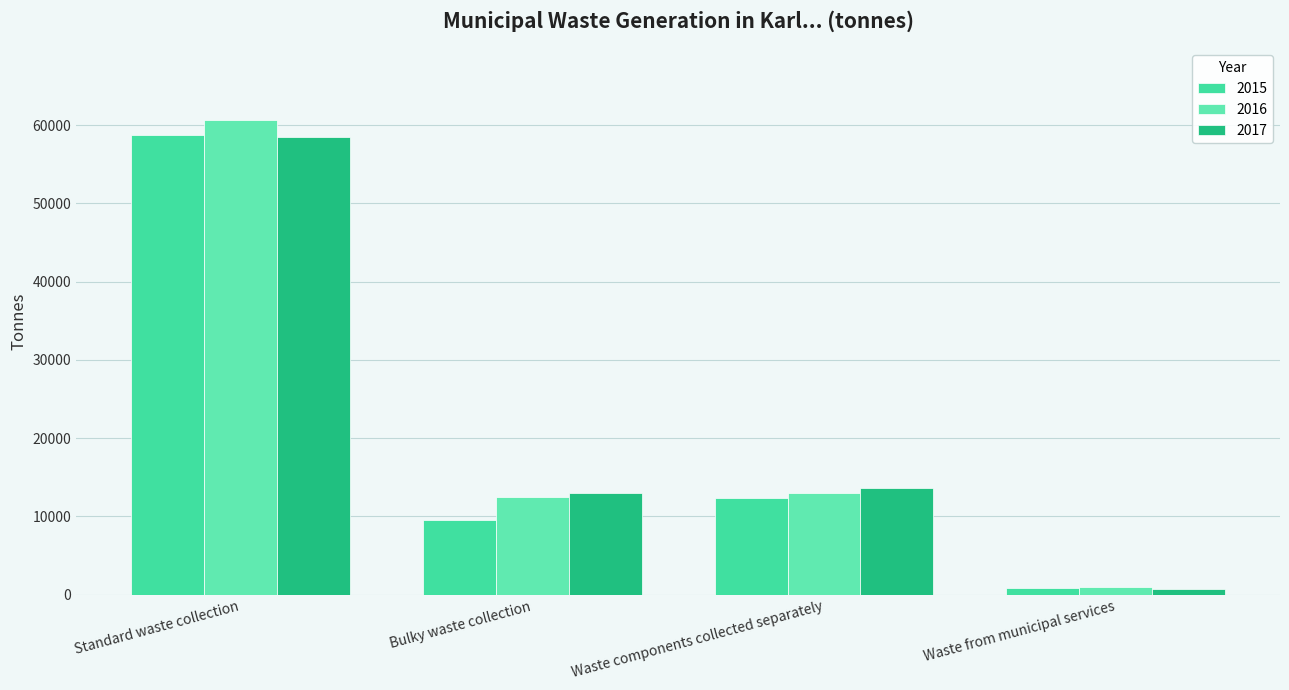

Which category has the lowest value across all series?

Waste from municipal services